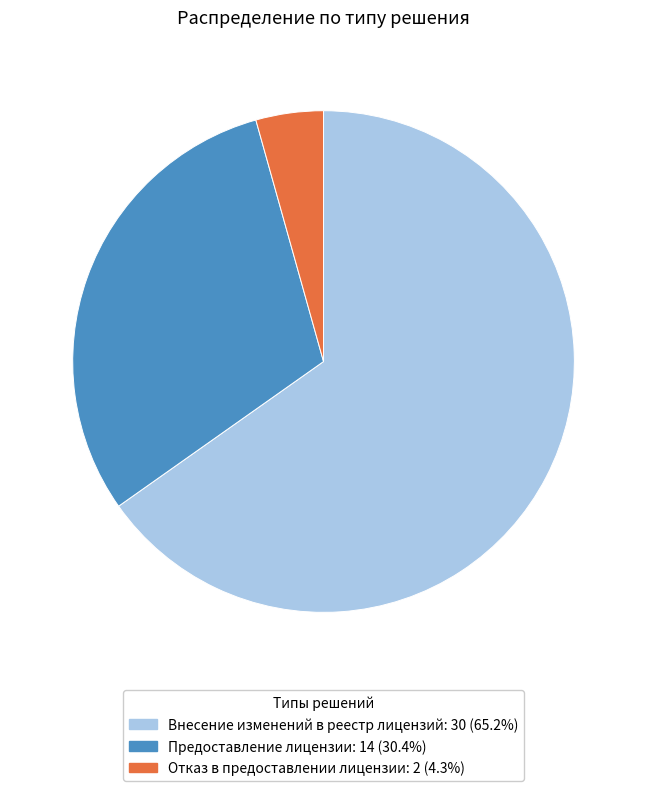

Rank the categories by value from highest to lowest.

Внесение изменений в реестр лицензий, Предоставление лицензии, Отказ в предоставлении лицензии